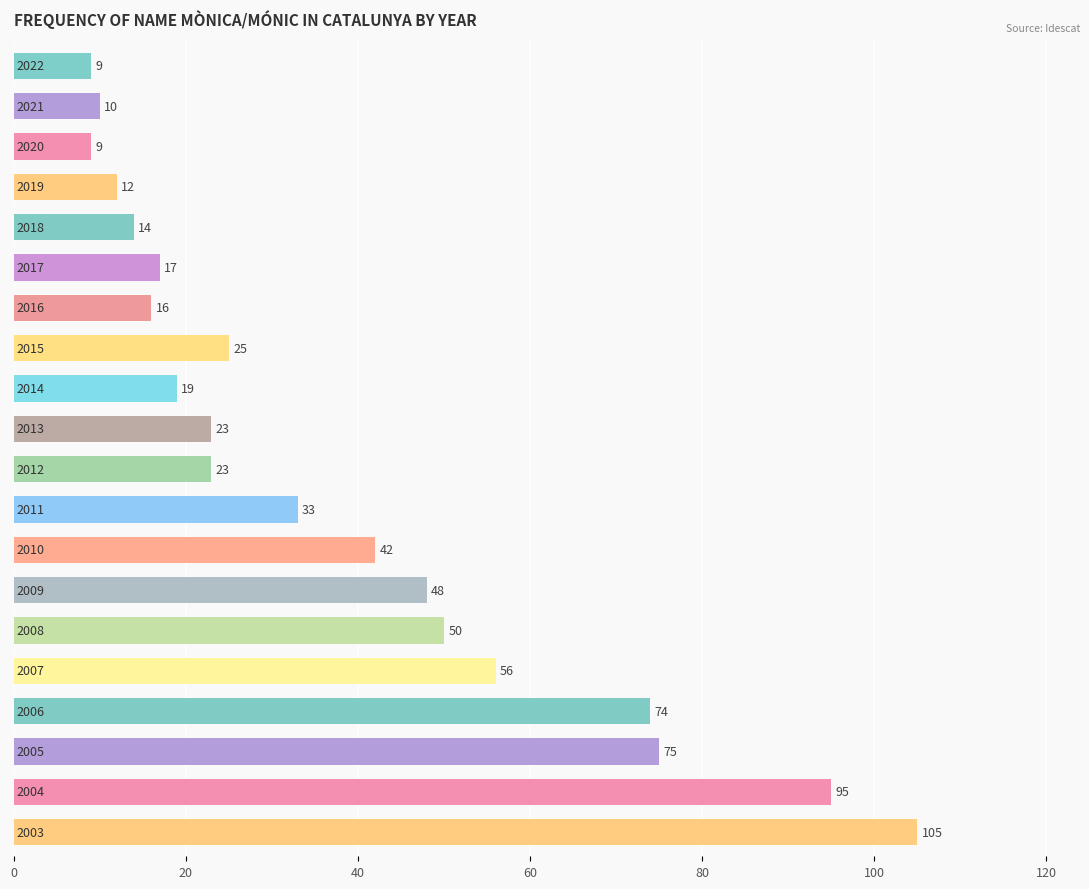

How many values are below 25?

10